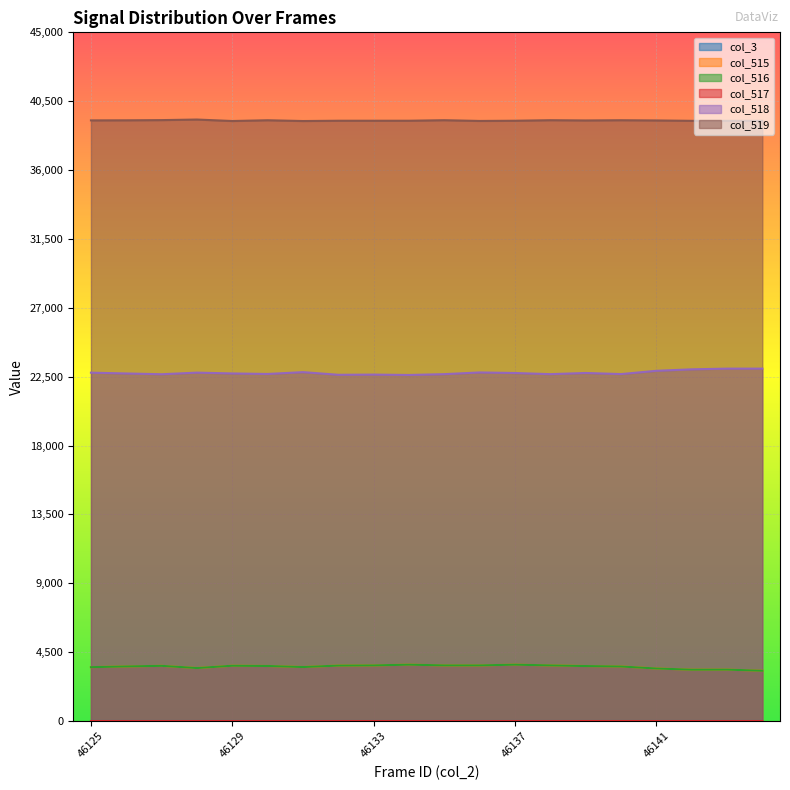

Which series has the widest spread of values?

col_518